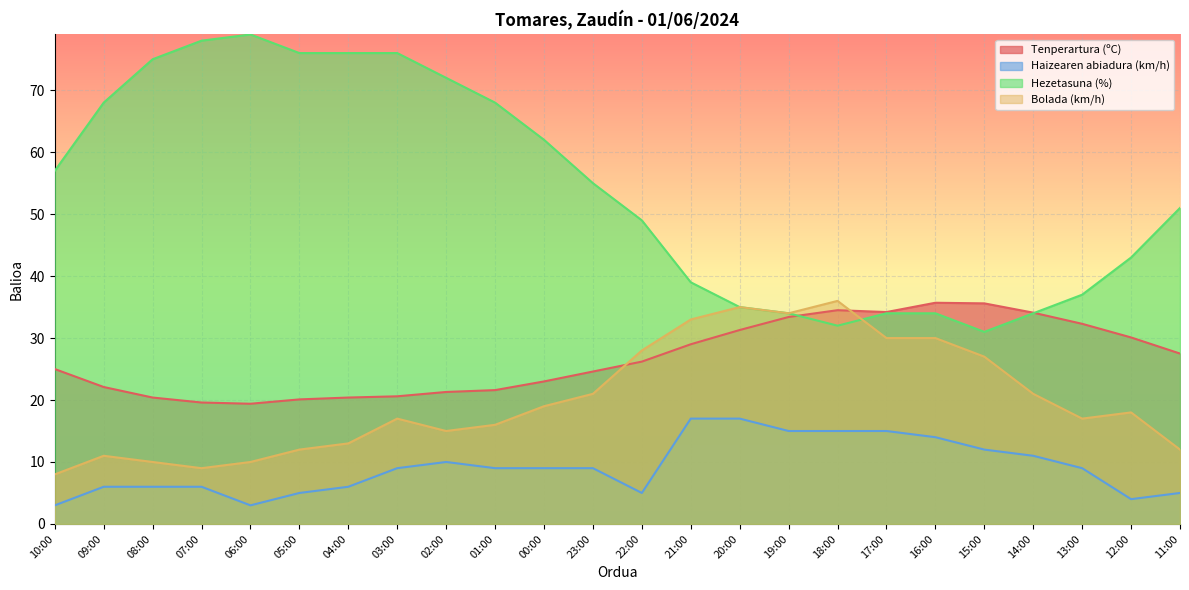

At which category does Hezetasuna (%) reach its first local peak?

06:00